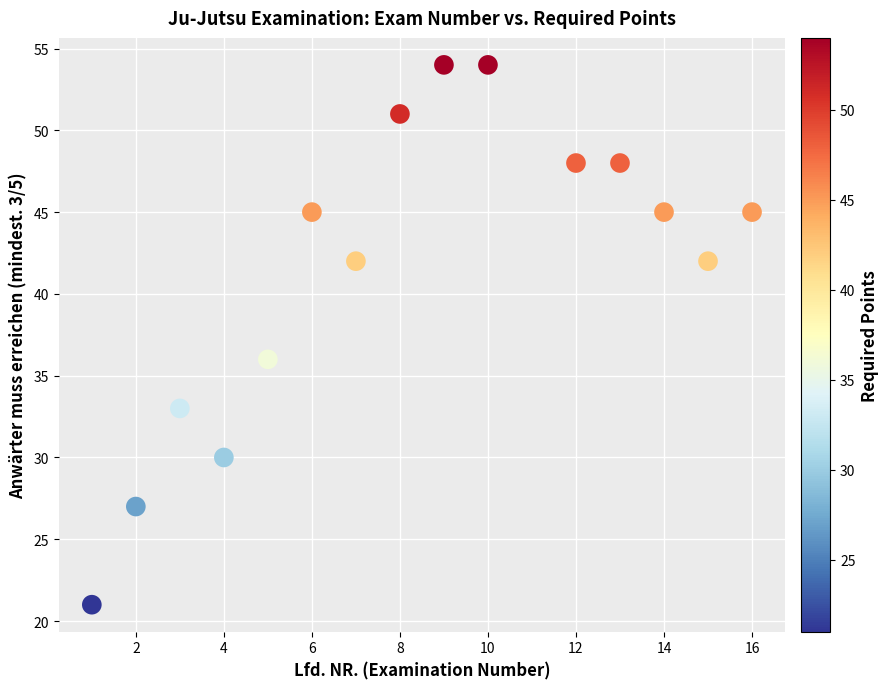

What is the range of Y values (max minus min)?

33